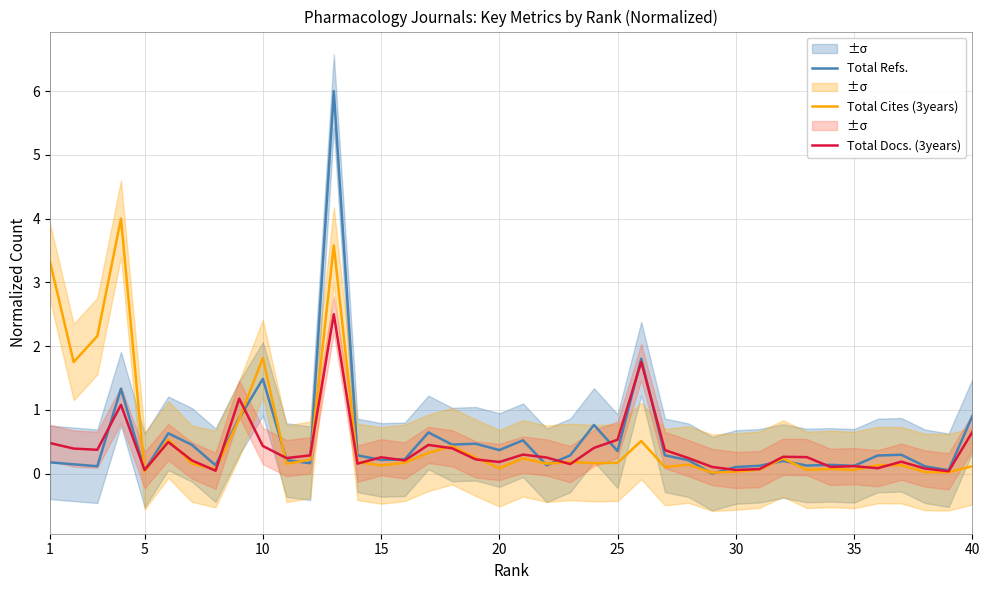

Is the value of Total Docs. (3years) at 17 greater than the value of Total Refs. at 35?

Yes